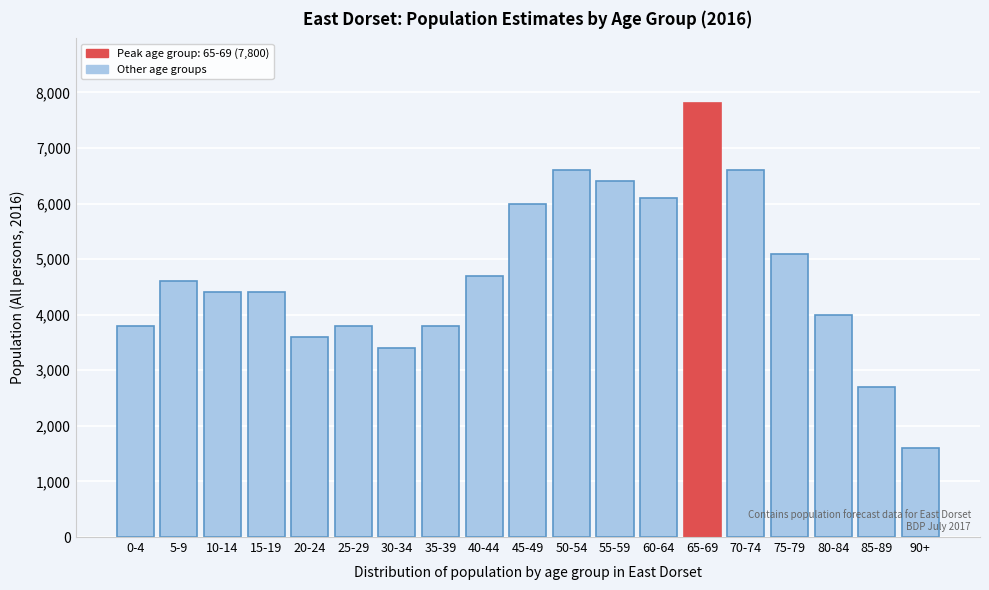

Reading right to left, extract all data points from this chart.

90+=1600	85-89=2700	80-84=4000	75-79=5100	70-74=6600	65-69=7800	60-64=6100	55-59=6400	50-54=6600	45-49=6000	40-44=4700	35-39=3800	30-34=3400	25-29=3800	20-24=3600	15-19=4400	10-14=4400	5-9=4600	0-4=3800